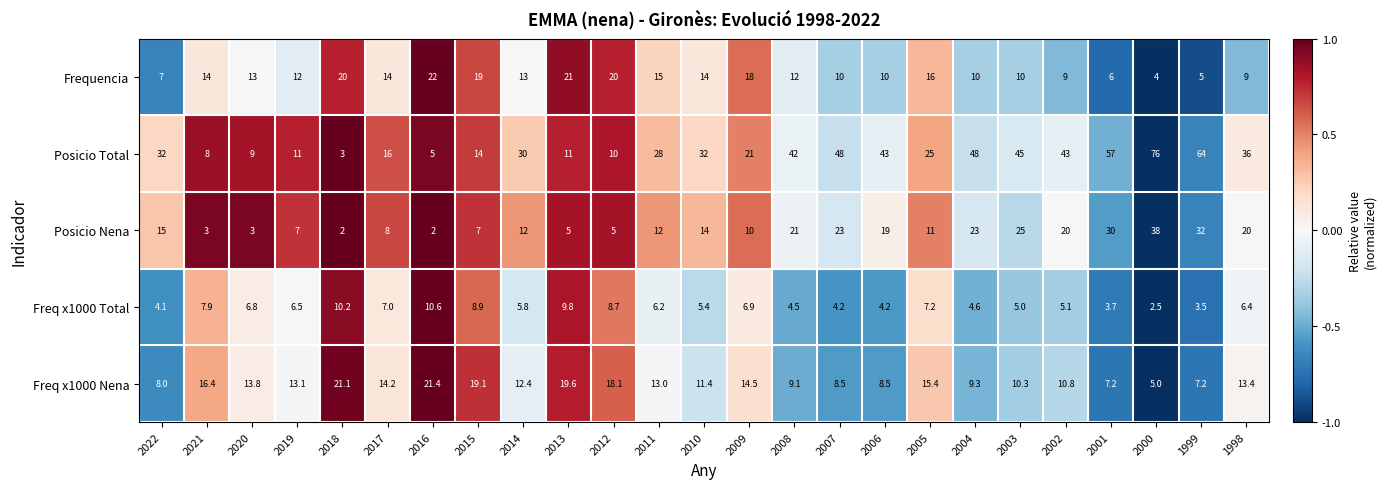

What is the total value across all series at 2020?

45.6